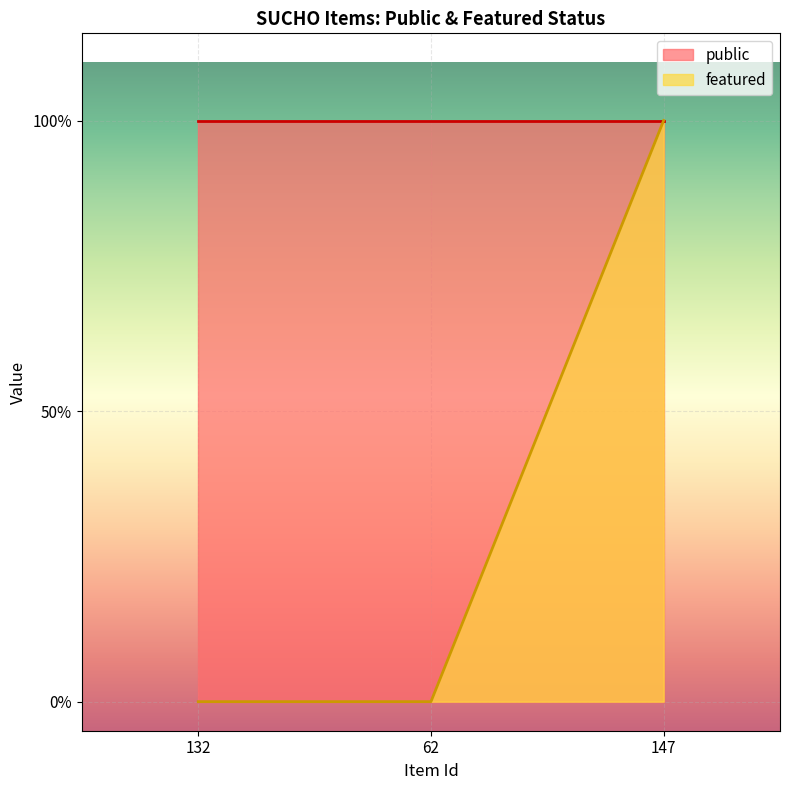

Rank the categories by value from lowest to highest.

132, 62, 147